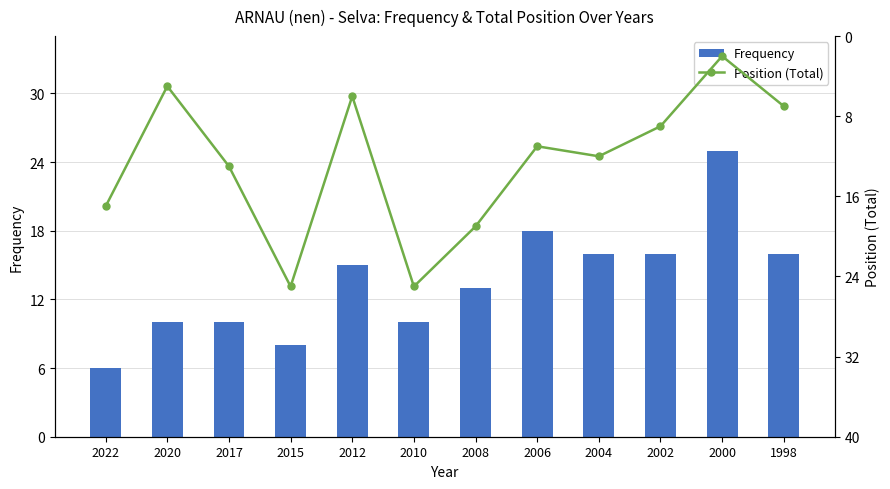

What is the sum of all Position (Total) values?

151